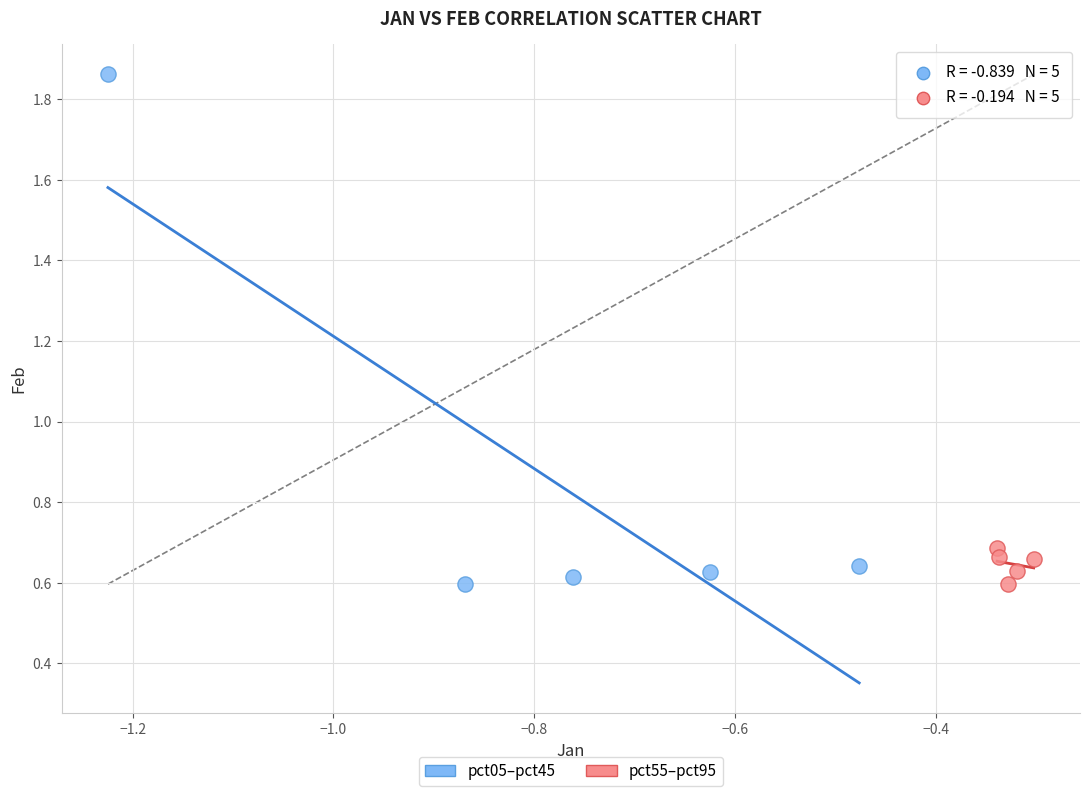

Which series reaches the maximum Y coordinate?

pct05–pct45